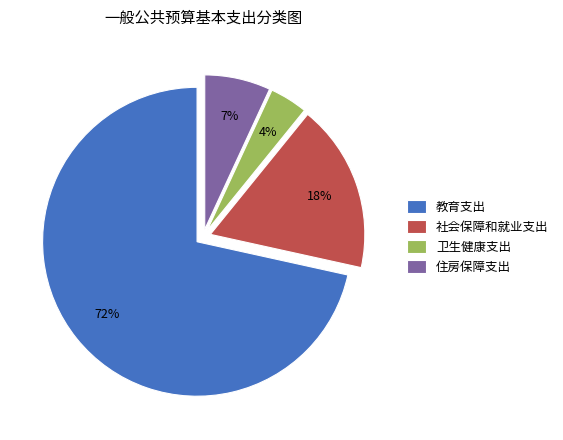

What is the largest slice in the pie chart?

教育支出